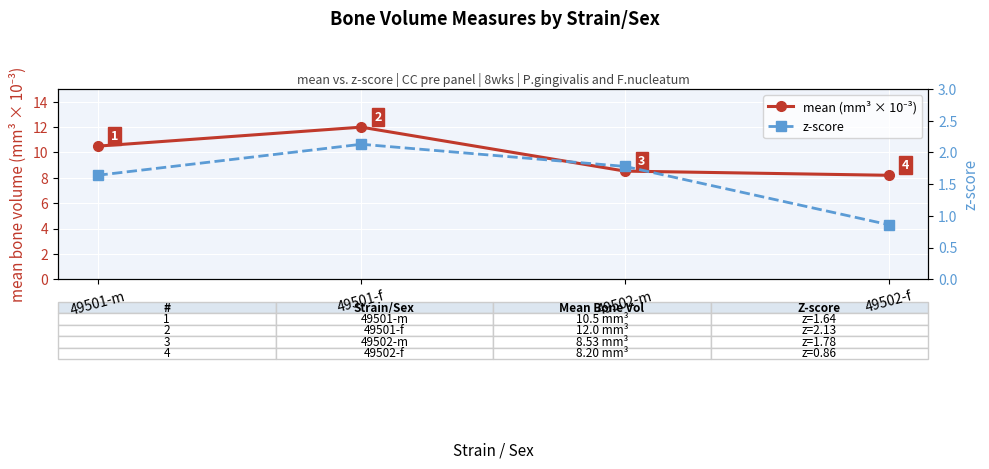

What is the difference between the highest and lowest values at 49502-f?

7.3